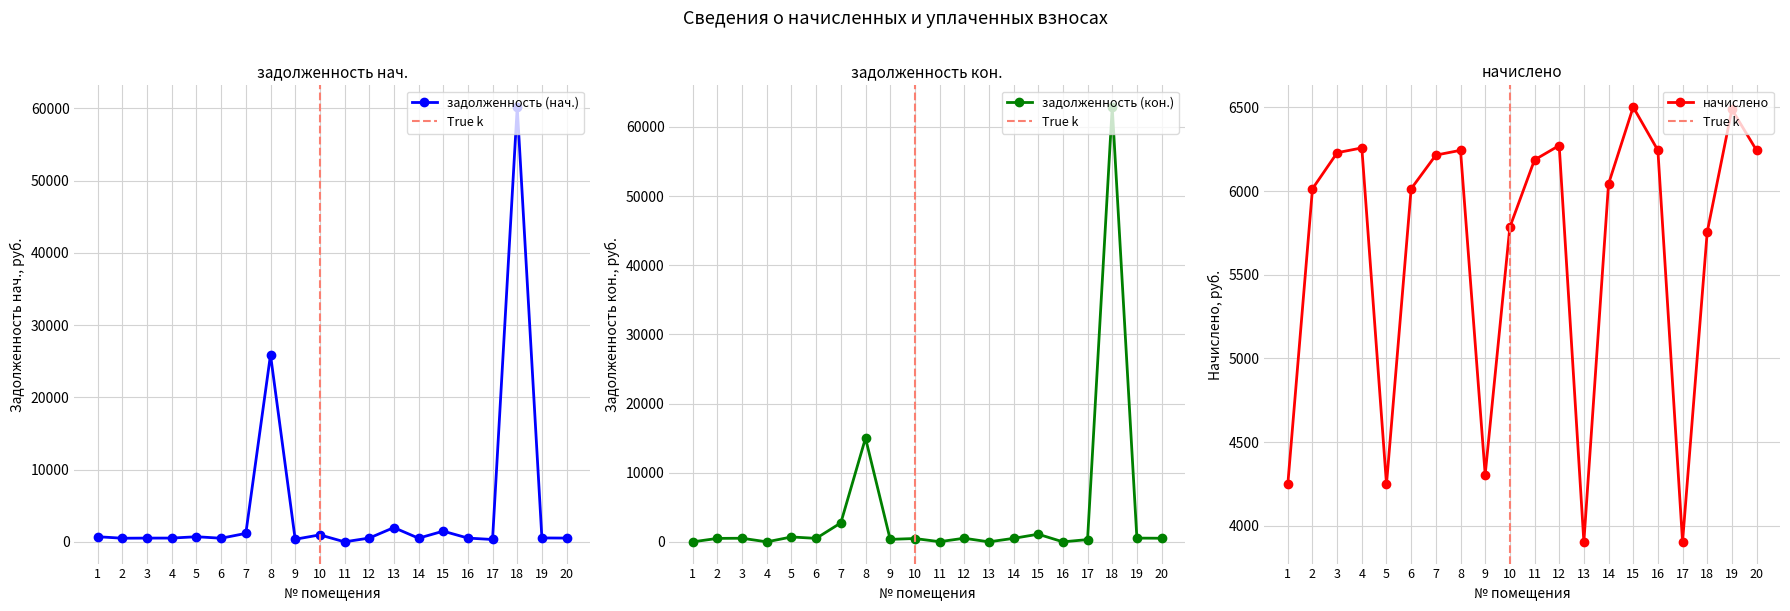

How many positive values does the задолженность (кон.) series have?

16